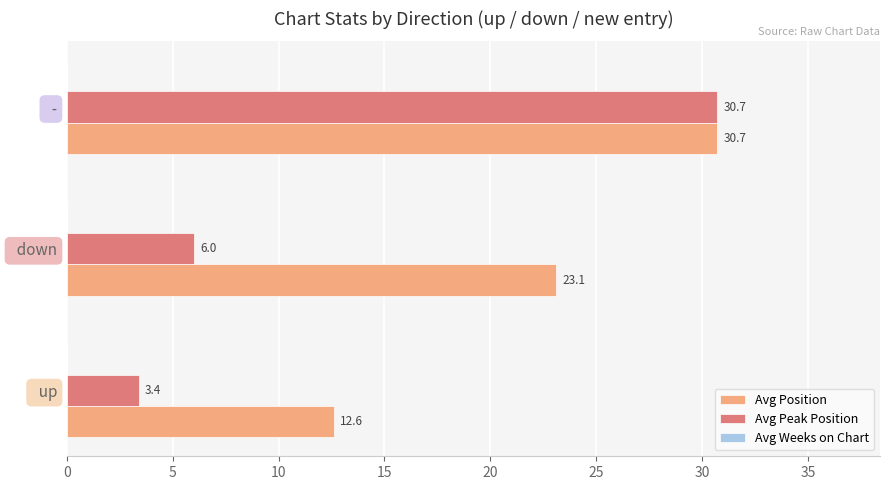

What is the difference between the maximum and minimum values in the Avg Peak Position series?

27.3